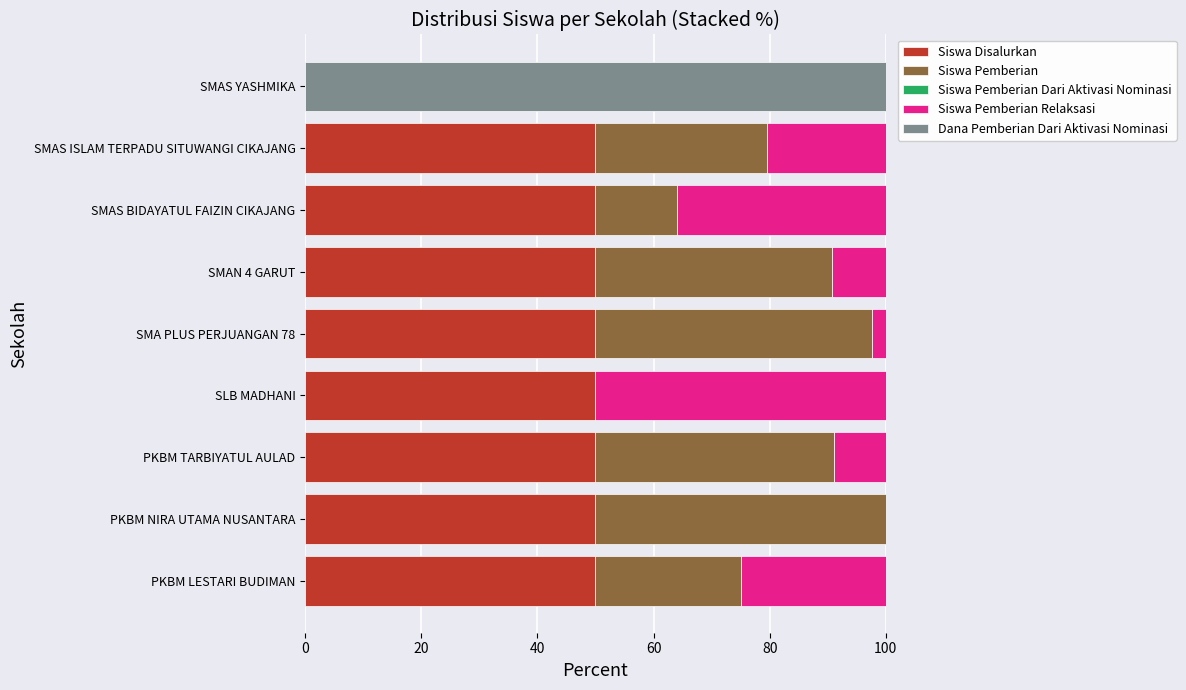

What is the maximum value for Siswa Disalurkan?

50.0